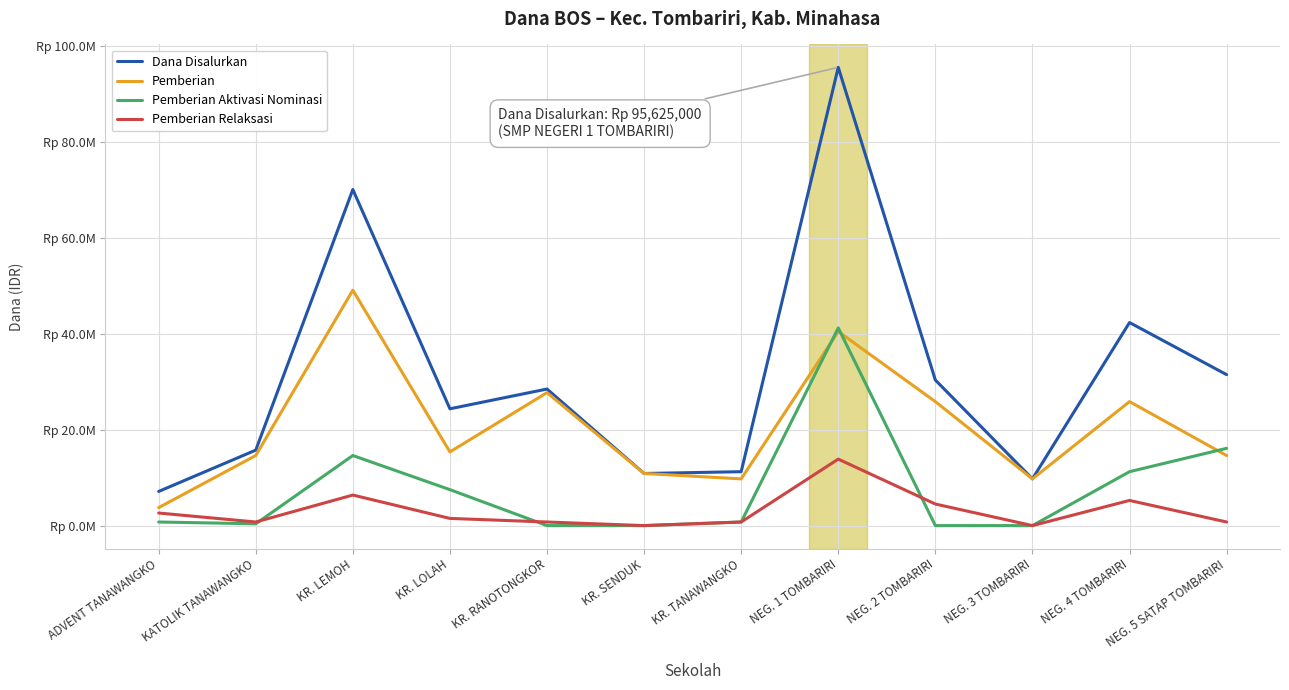

What position from the right is NEG. 5 SATAP TOMBARIRI?

1